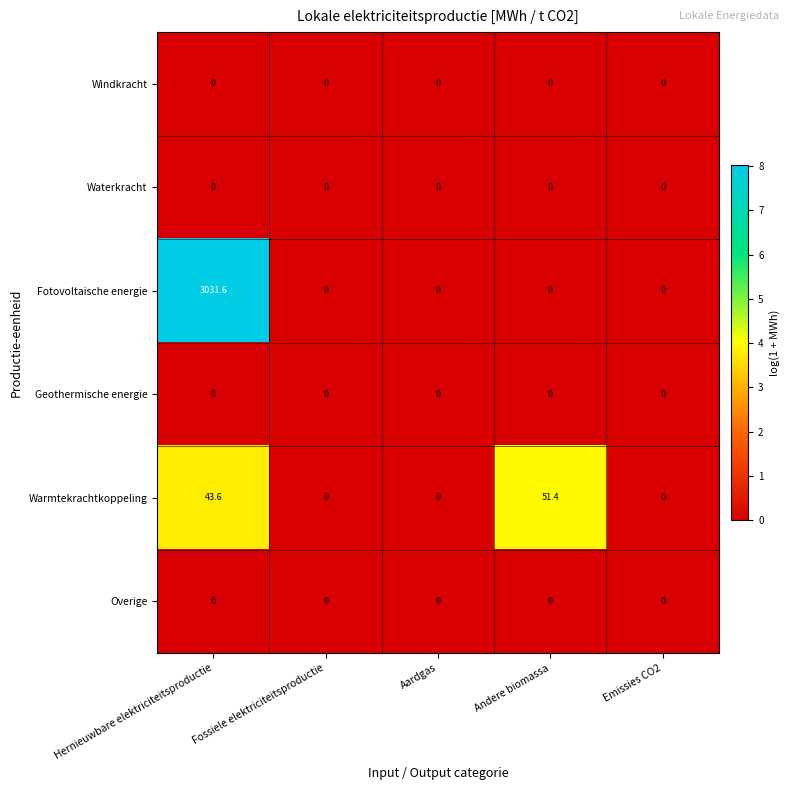

What is the sum of the Warmtekrachtkoppeling values at Emissies CO2 and Andere biomassa?

51.4